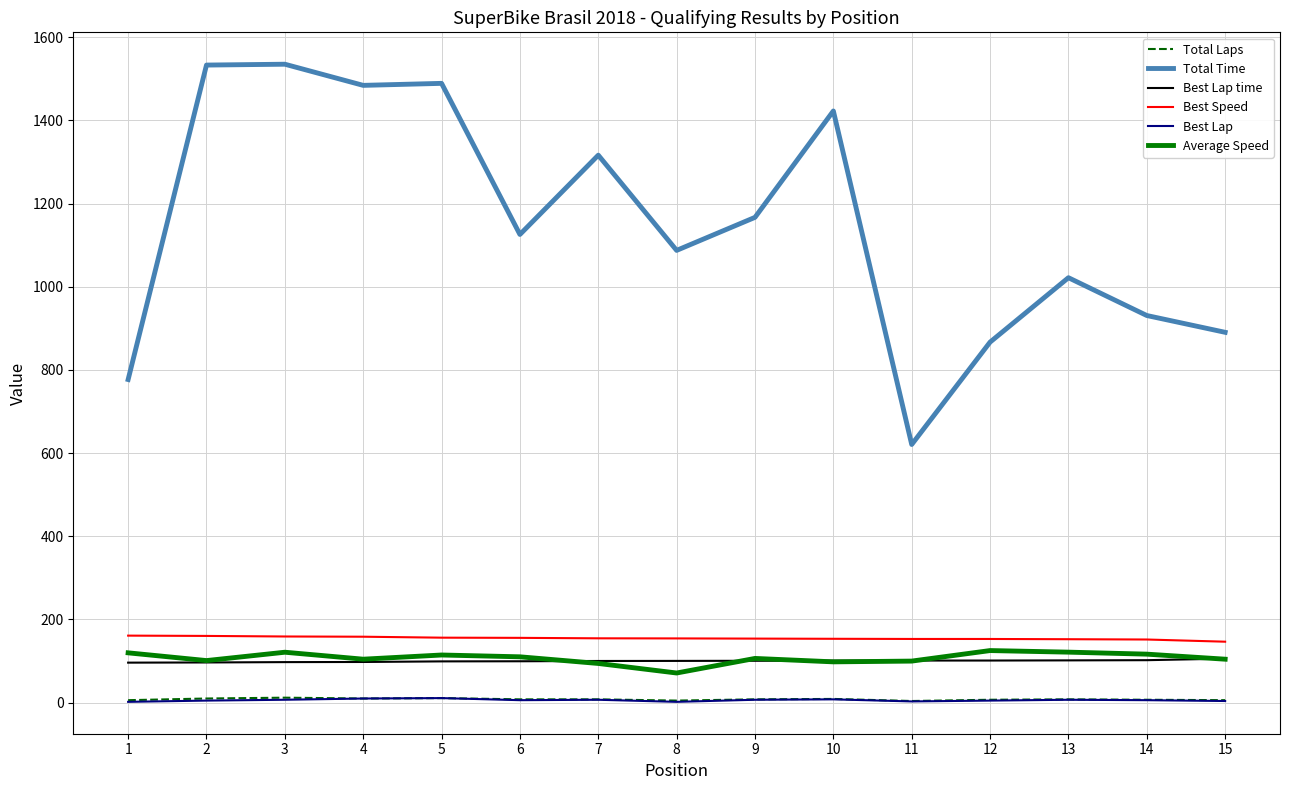

Which series has the largest total across all categories?

Total Time